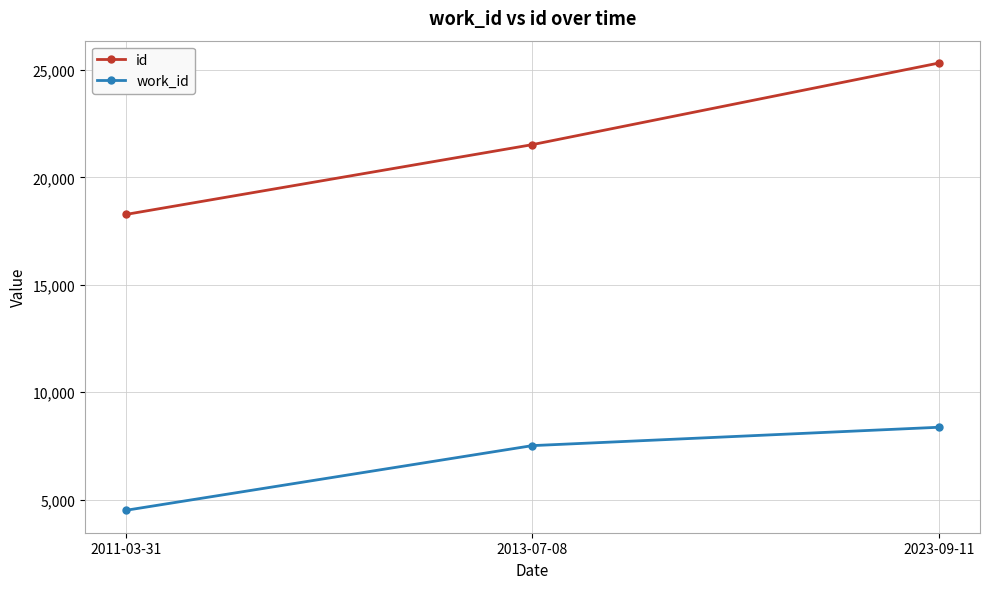

At which label is work_id closest to 6430?

2013-07-08